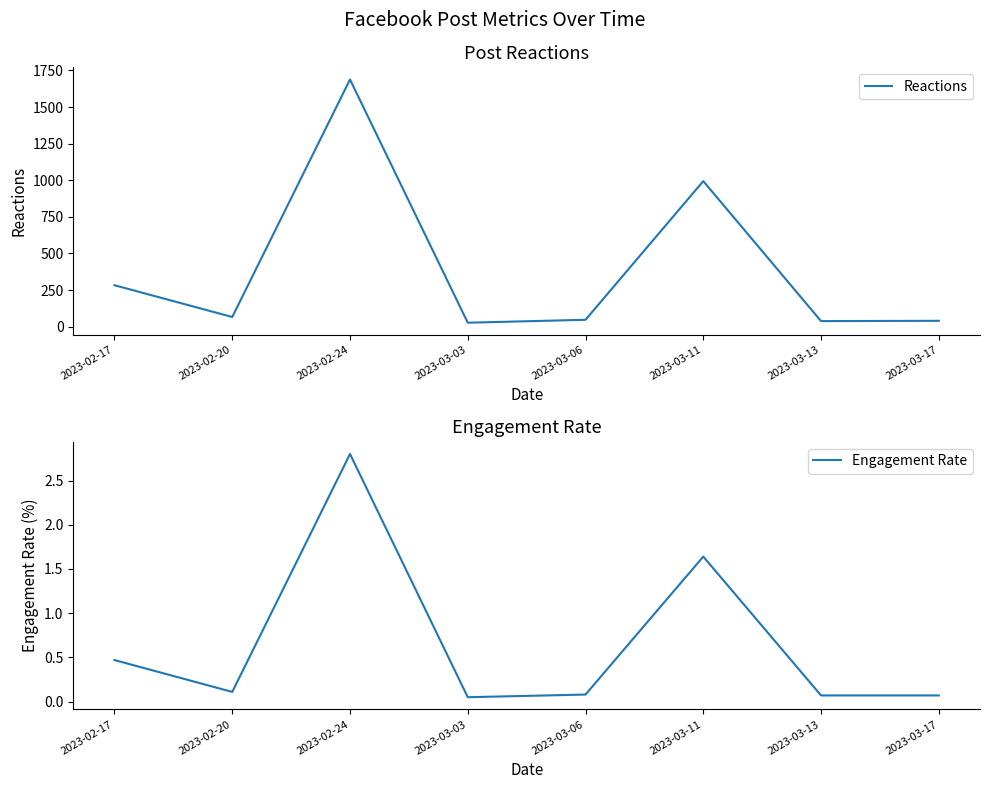

Which series has the widest spread of values?

Reactions